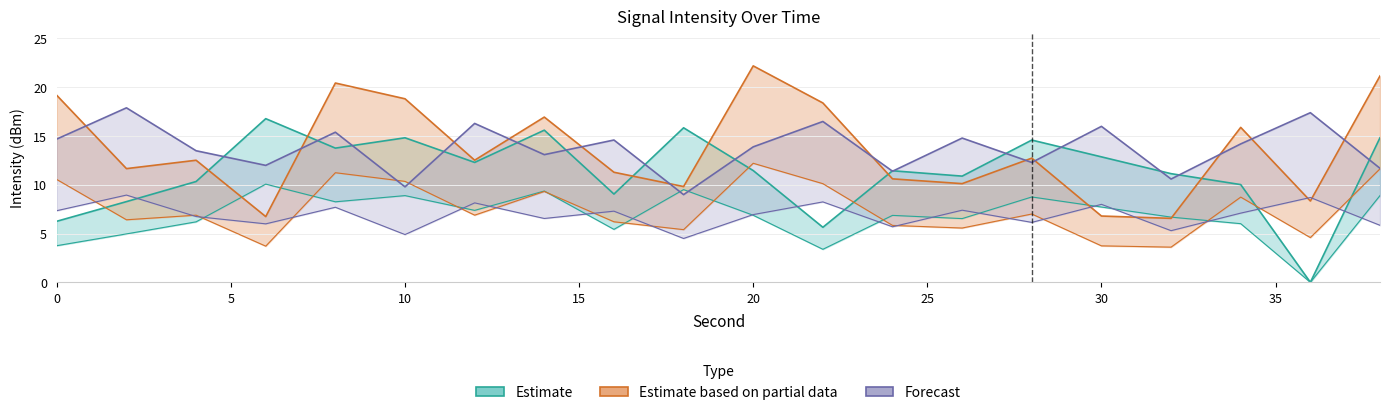

At which category is the sum across all series the highest?

8